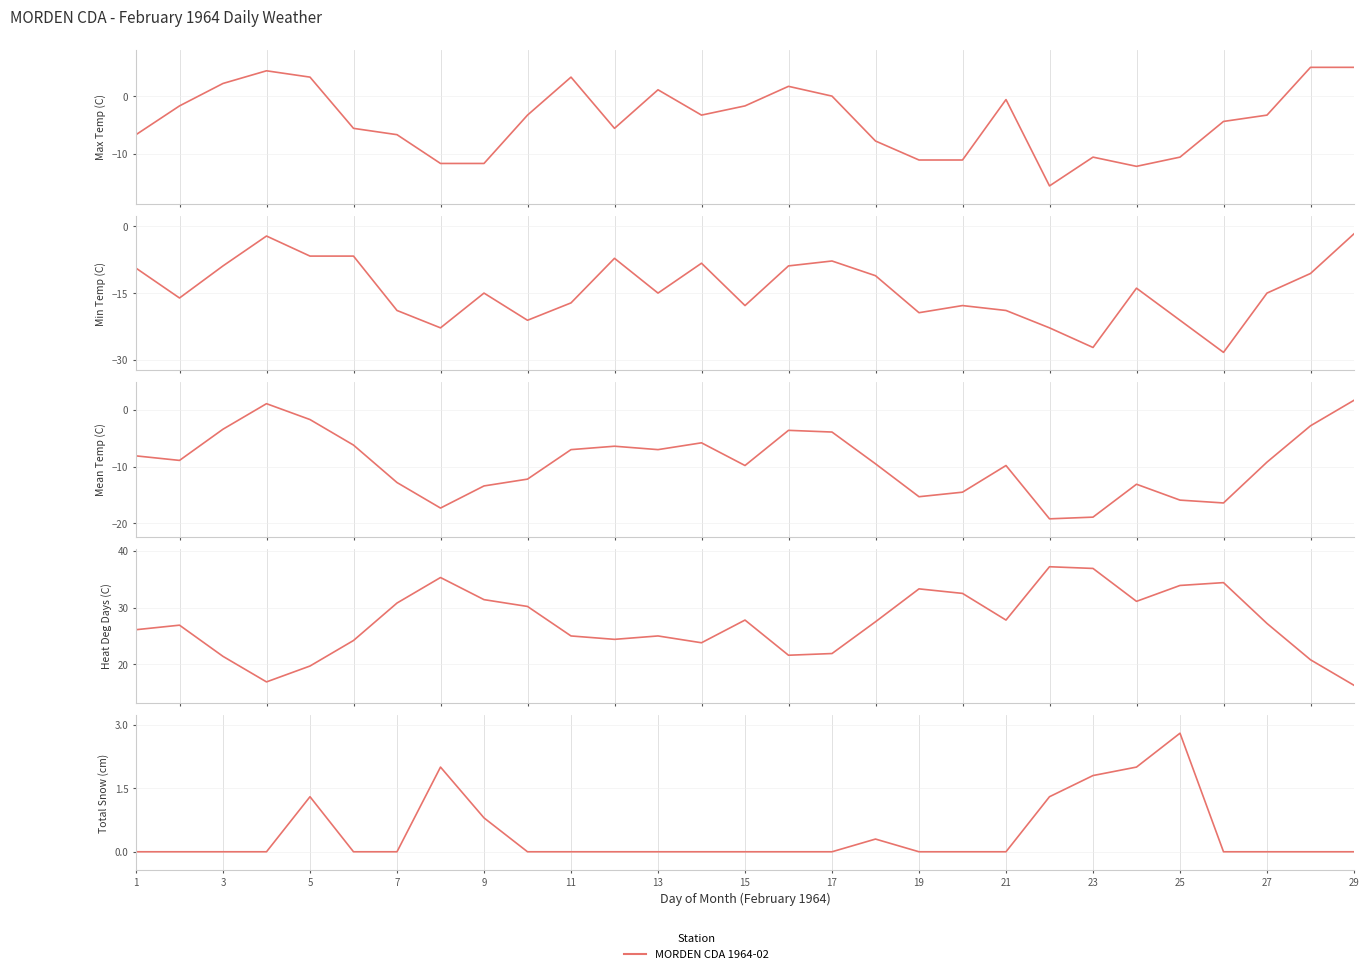

What is the maximum value for Min Temp (C)?

-1.7